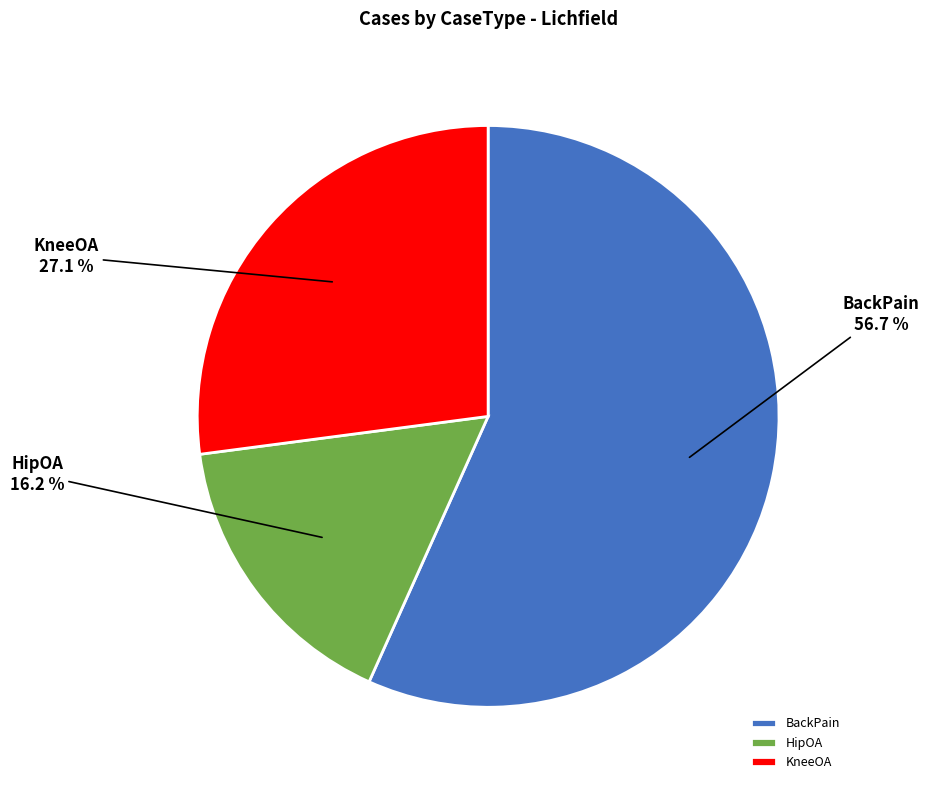

The HipOA slice represents 16% of the pie. True or false?

True